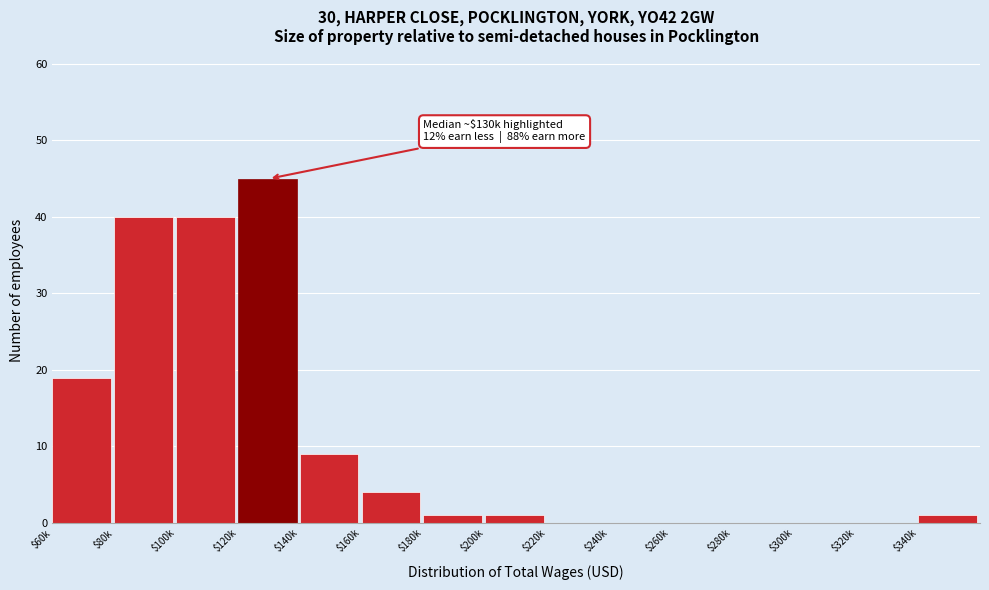

Read the value at $160k, to the nearest 5.

5